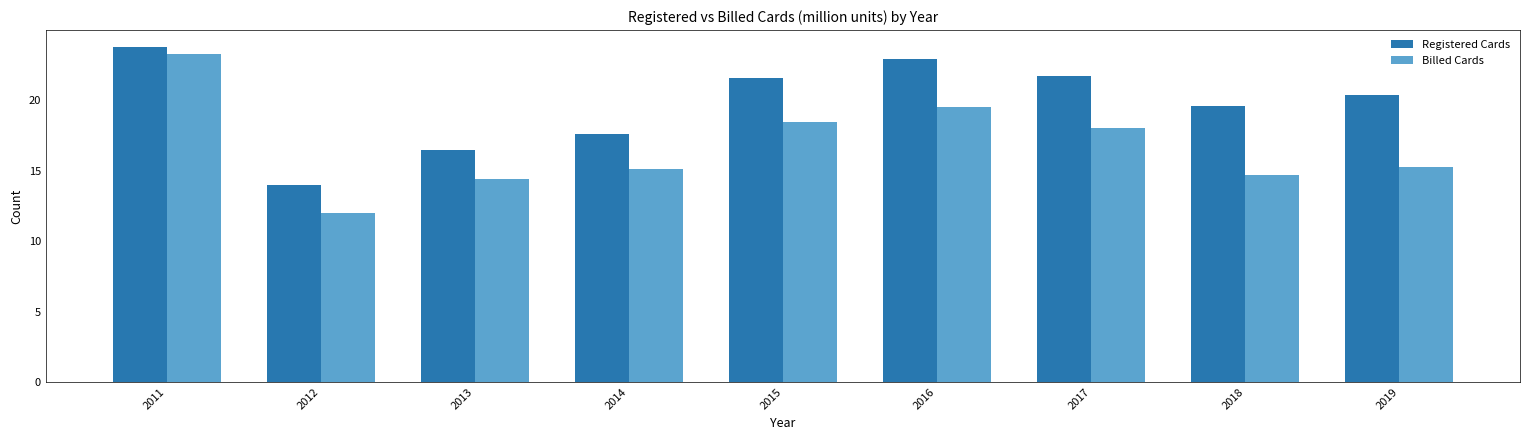

At how many categories does at least one series exceed 12?

9